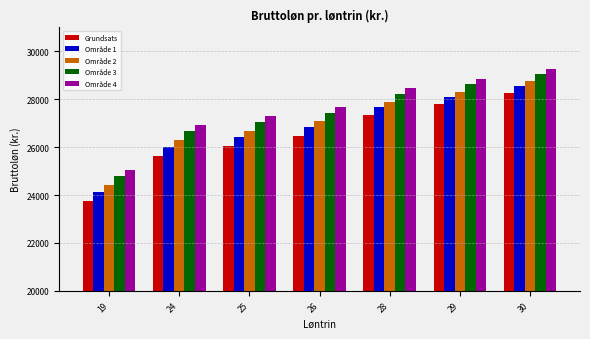

Is the value of Område 3 at 30 greater than the value of Område 1 at 19?

Yes